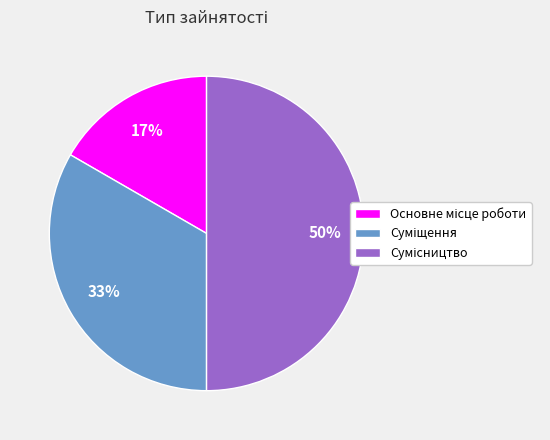

How many slices are in this pie chart?

3